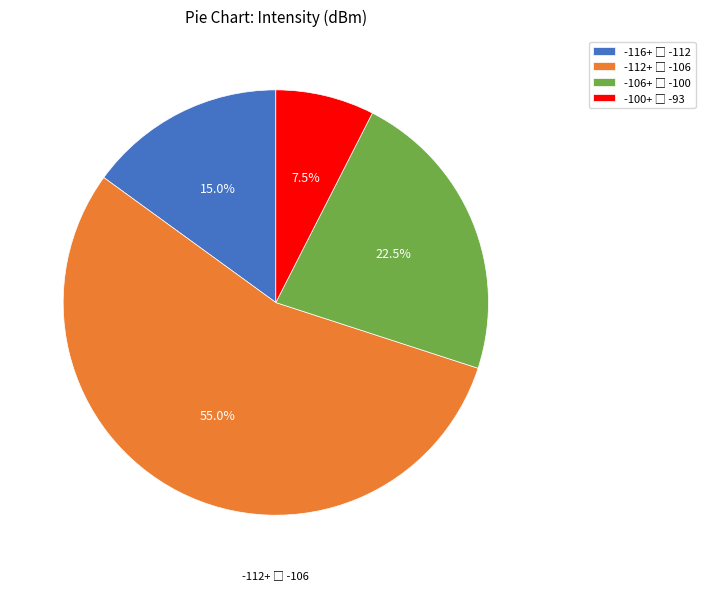

Is there a majority slice in this chart?

Yes